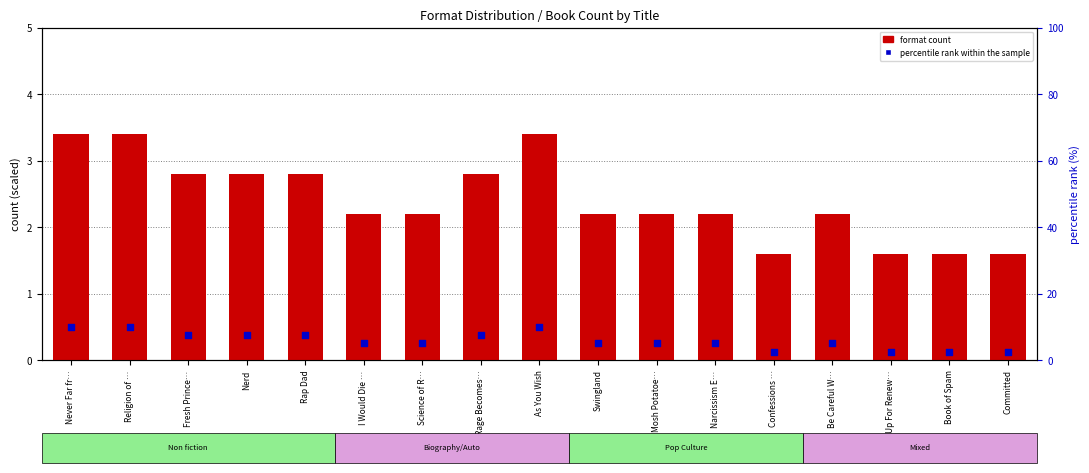

Is the value of percentile rank within the sample at Be Careful W… greater than the value of format count at Never Far fr…?

Yes